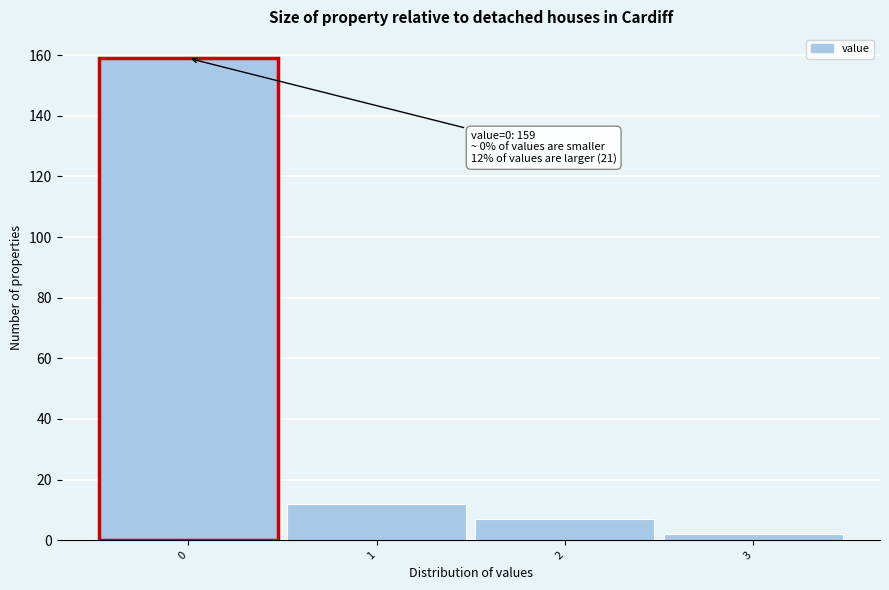

Which range on the x-axis has the tallest bar?

-0.5 to 0.5